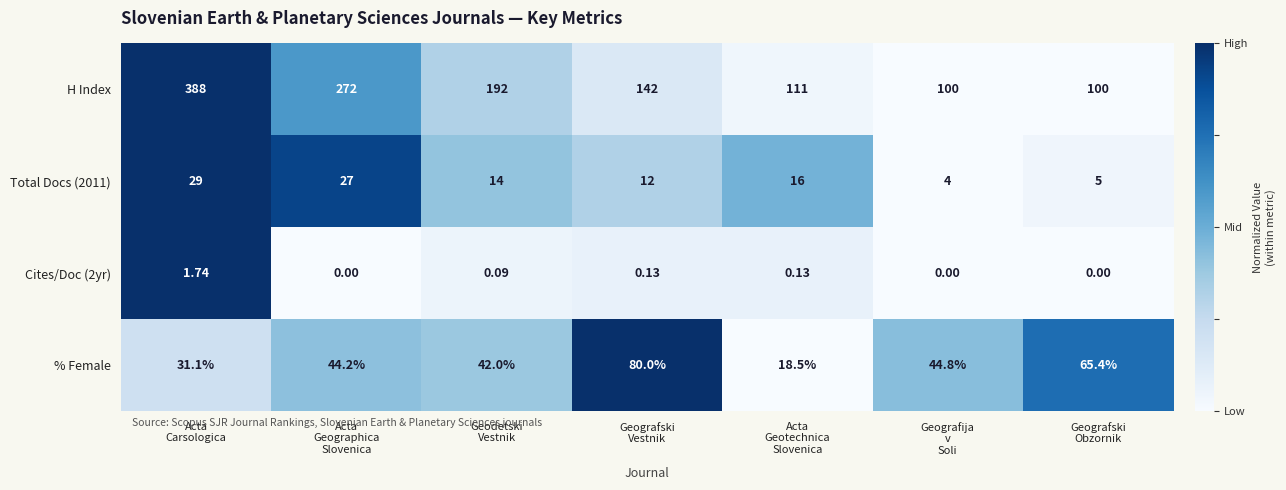

Which series has the widest spread of values?

H Index